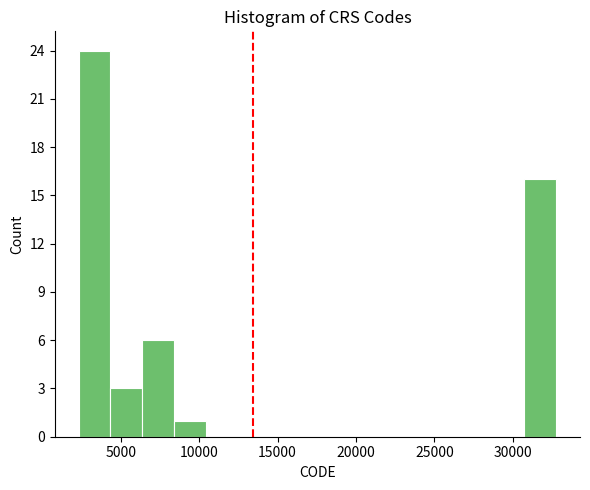

How tall is the bar that spans 30500 to 33000 on the x-axis? Neither the bar edges nor the heights are printed on the chart, so give them approximately, as read against the axes.

16